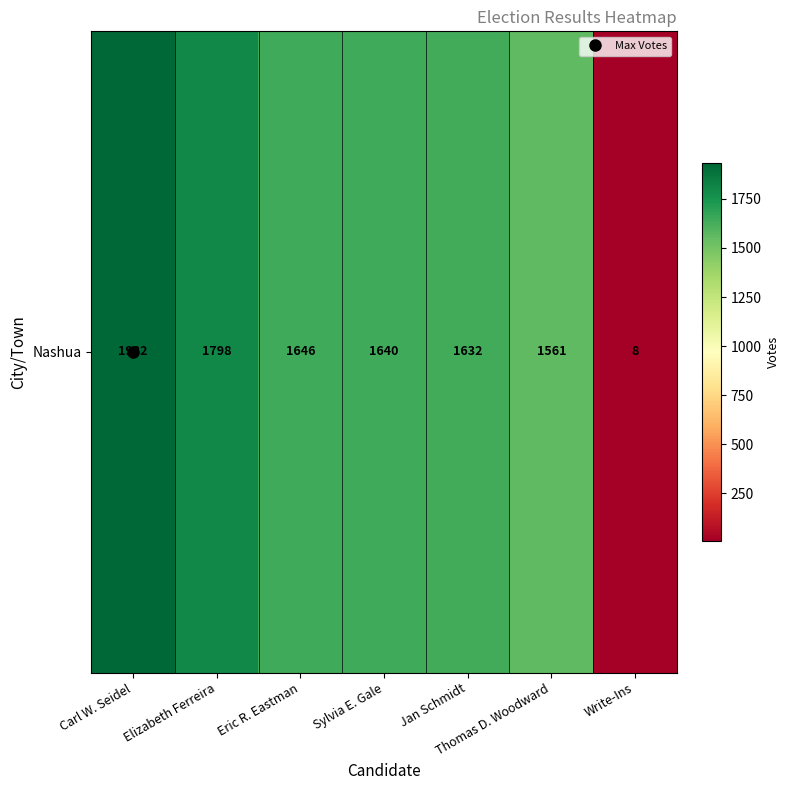

List the labels in order of value, smallest first.

Write-Ins, Thomas D. Woodward, Jan Schmidt, Sylvia E. Gale, Eric R. Eastman, Elizabeth Ferreira, Carl W. Seidel